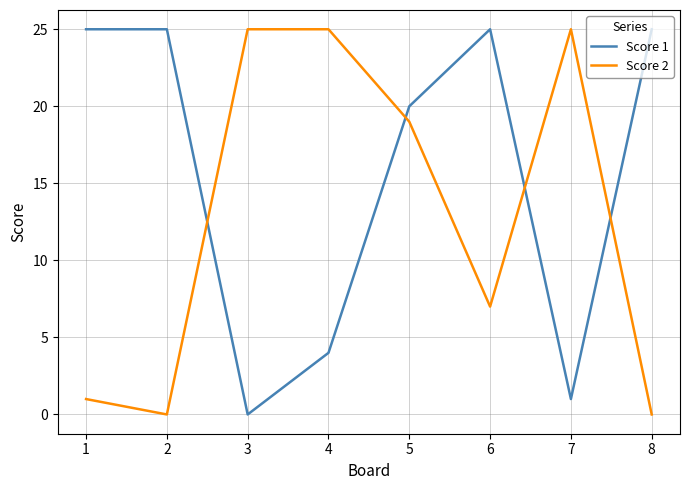

Reading left to right, list all the values displayed in this chart.

Score 1: 1=25	2=25	3=0	4=4	5=20	6=25	7=1	8=25
Score 2: 1=1	2=0	3=25	4=25	5=19	6=7	7=25	8=0